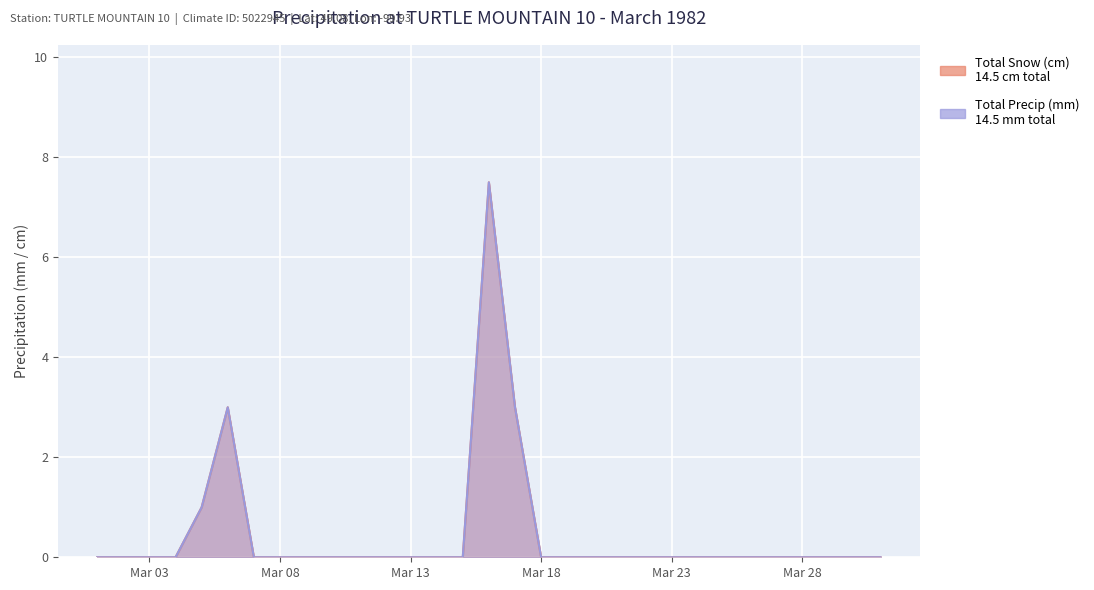

Which label corresponds to the smallest value in the chart?

1982-03-01